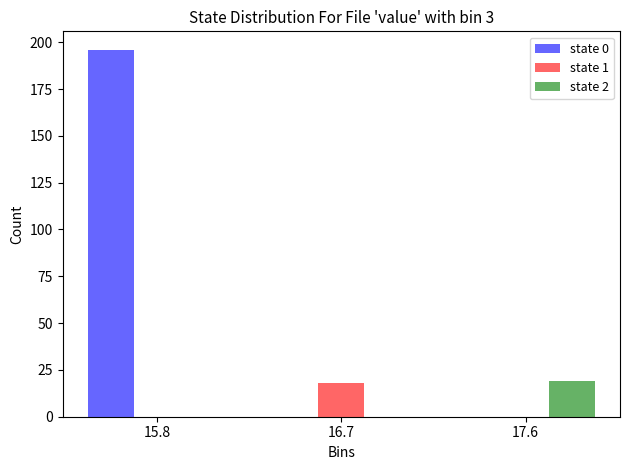

Reading left to right, extract all data points from this chart.

state 0: 15.8=196	16.7=0	17.6=0
state 1: 15.8=0	16.7=18	17.6=0
state 2: 15.8=0	16.7=0	17.6=19